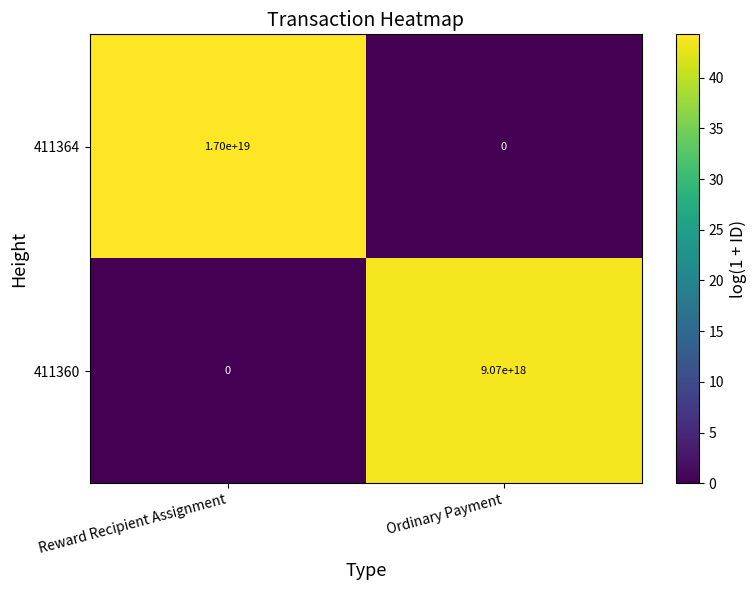

Which label corresponds to the largest value in the chart?

Reward Recipient Assignment